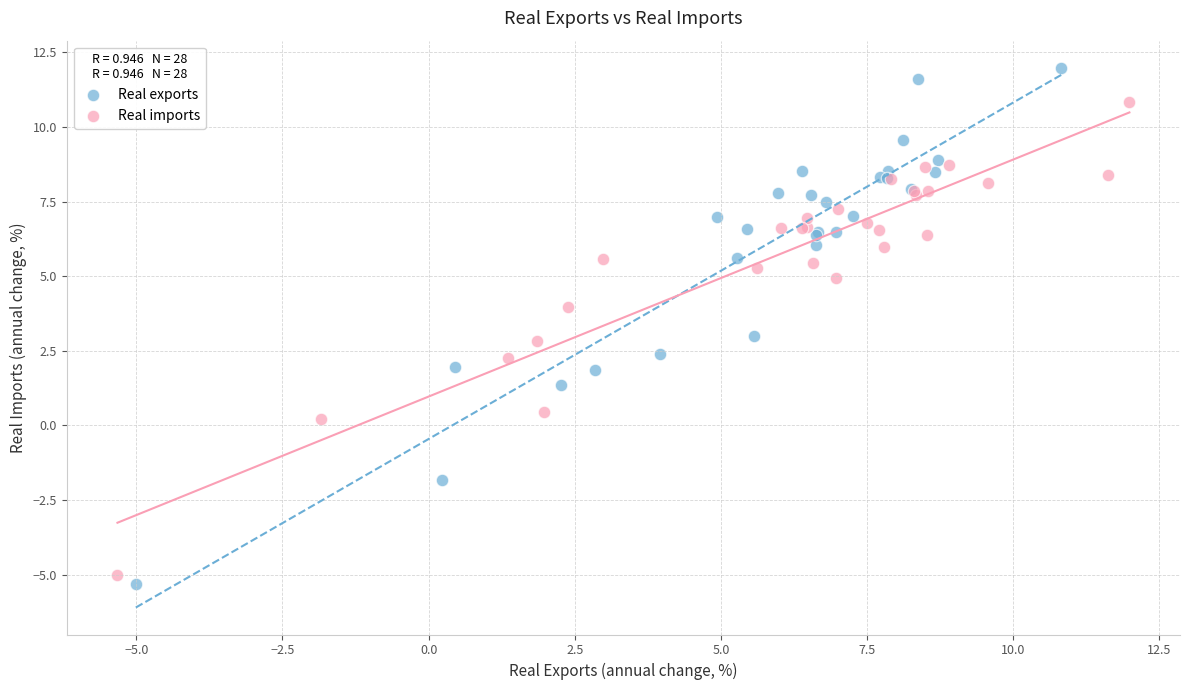

Which series reaches the maximum Y coordinate?

Real exports